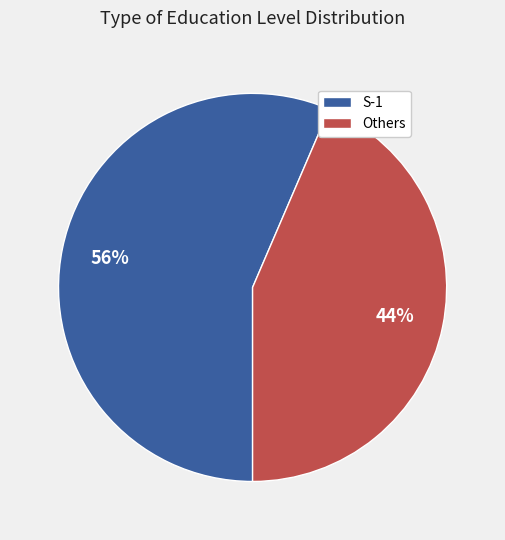

To the nearest percent, what is the average slice percentage?

50%